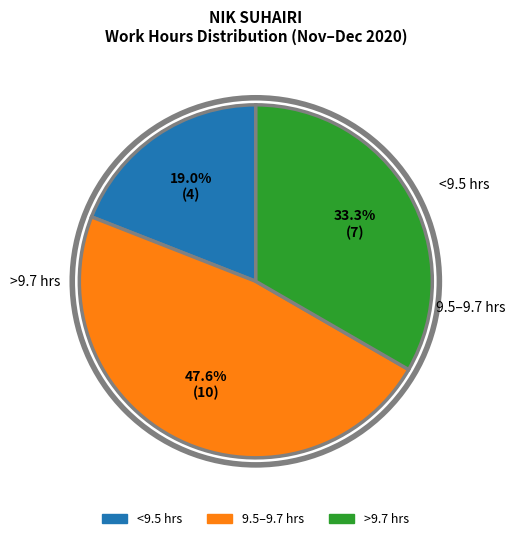

Is there any slice that represents more than half of the pie?

No